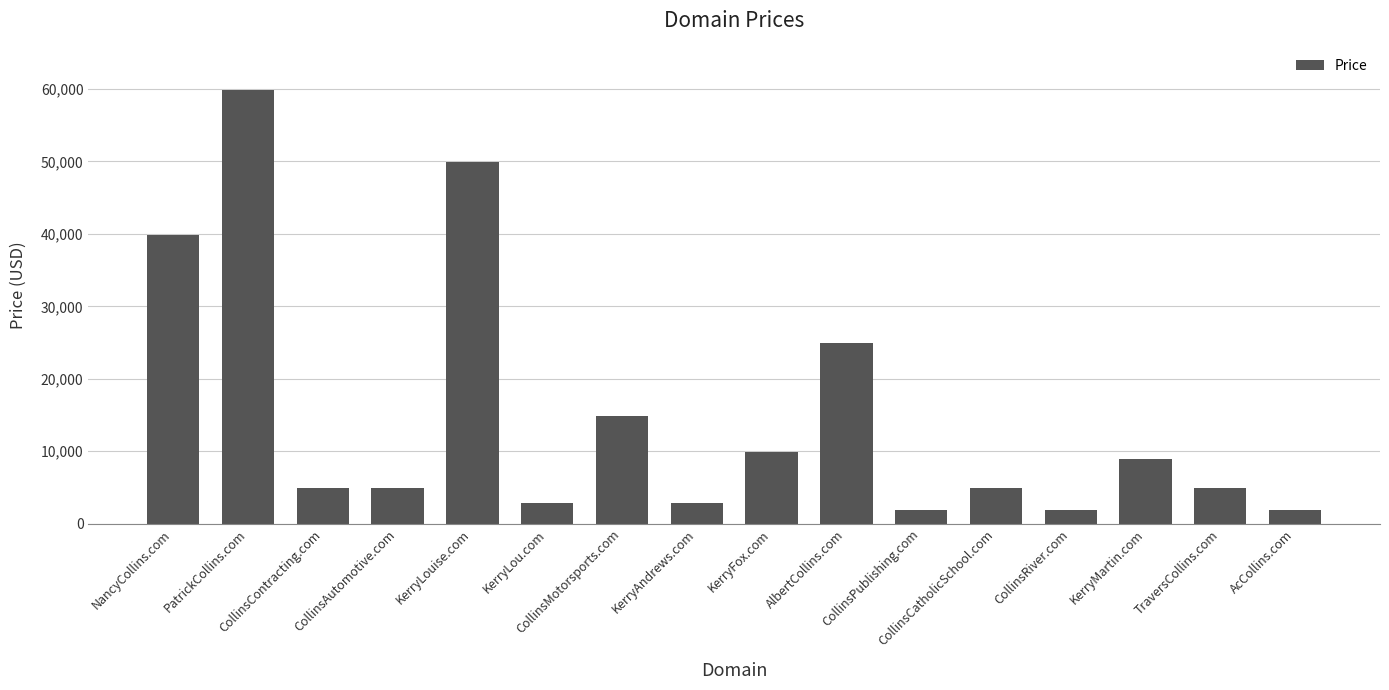

What is the sum of all values?

239208